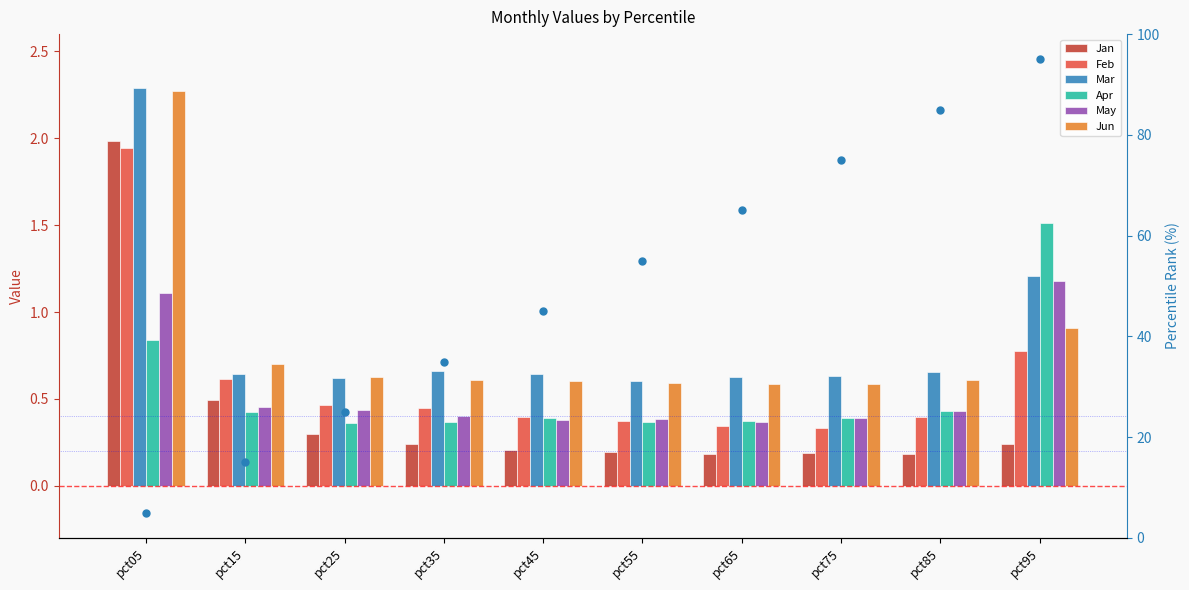

Is the value of May at pct25 greater than the value of Apr at pct35?

Yes